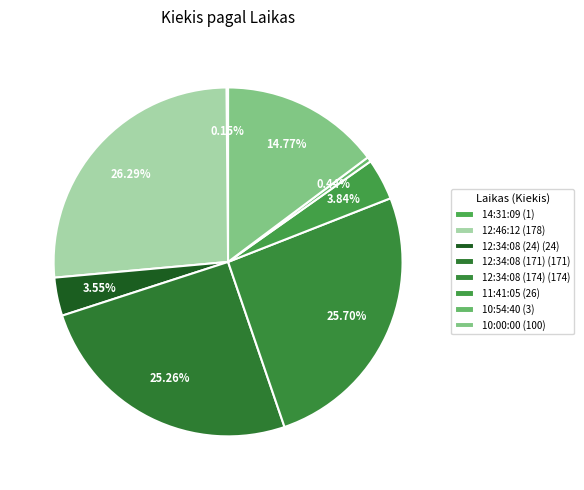

What percentage is the 12:34:08 (174) slice, to the nearest percent?

26%